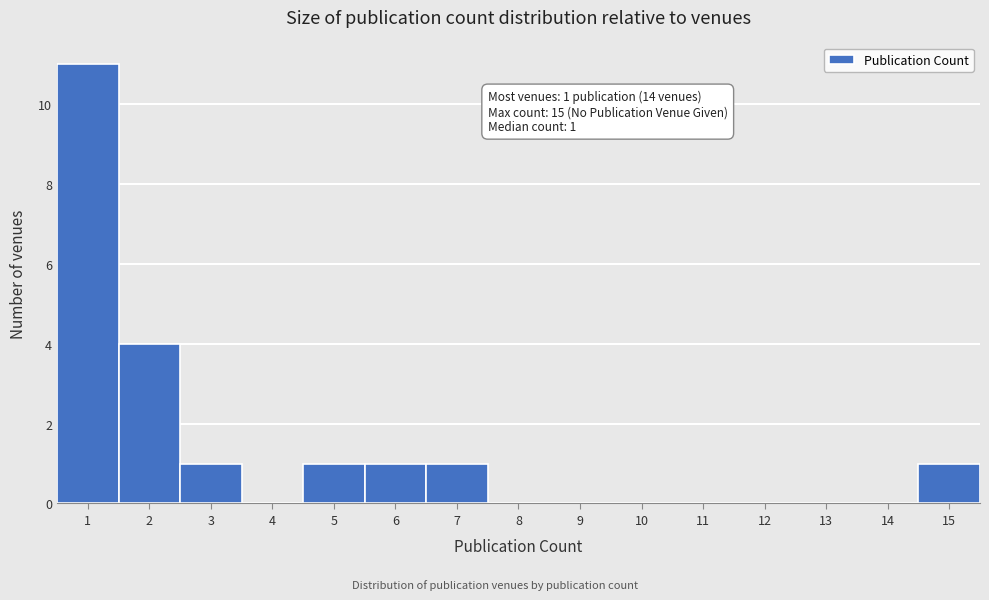

Reading left to right, extract all data points from this chart.

1=11	2=4	3=1	4=0	5=1	6=1	7=1	8=0	9=0	10=0	11=0	12=0	13=0	14=0	15=1